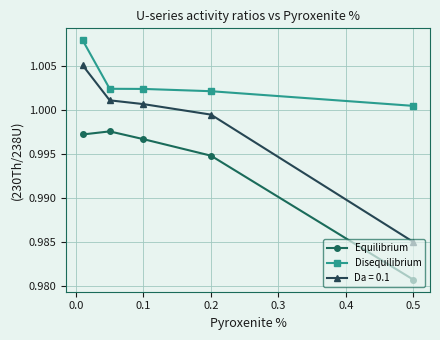

True or false: Da = 0.1 and Disequilibrium intersect in this chart.

False